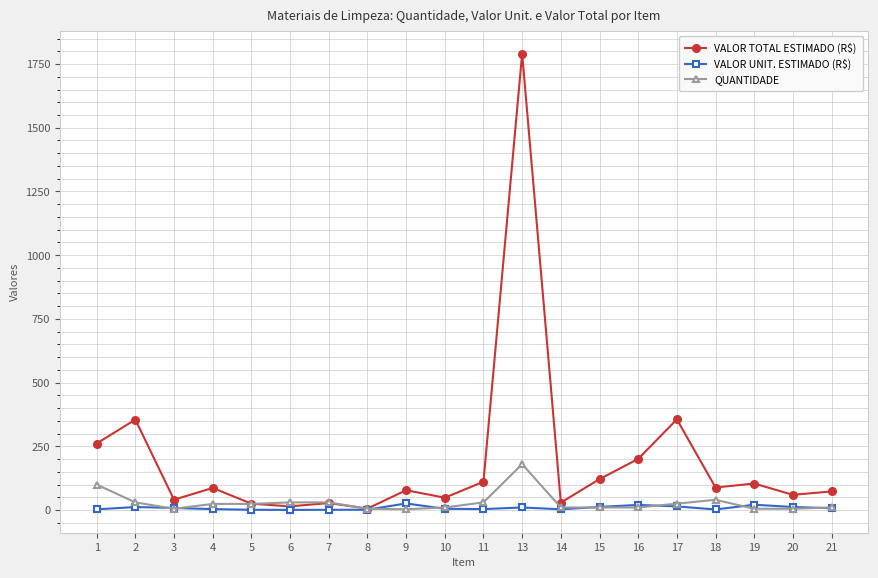

Which series has the largest total across all categories?

VALOR TOTAL ESTIMADO (R$)